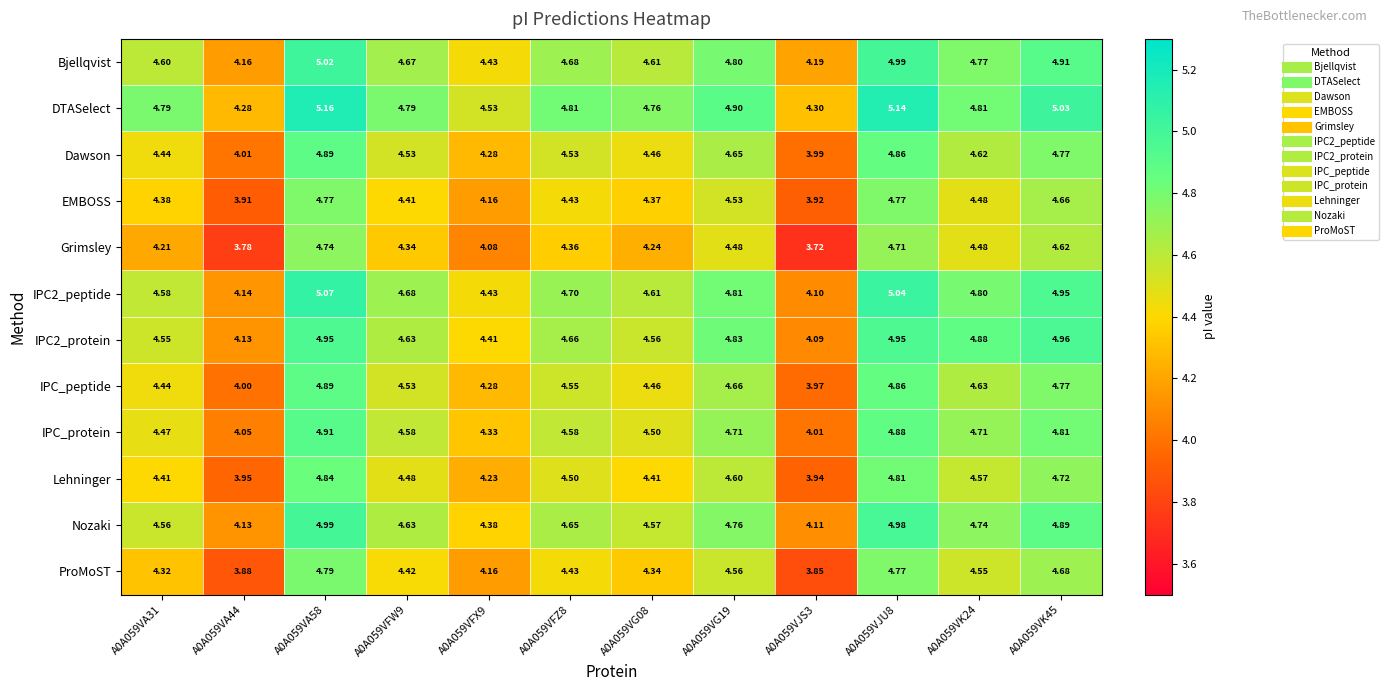

Is the value of ProMoST at A0A059VFW9 greater than the value of IPC_peptide at A0A059VFX9?

Yes